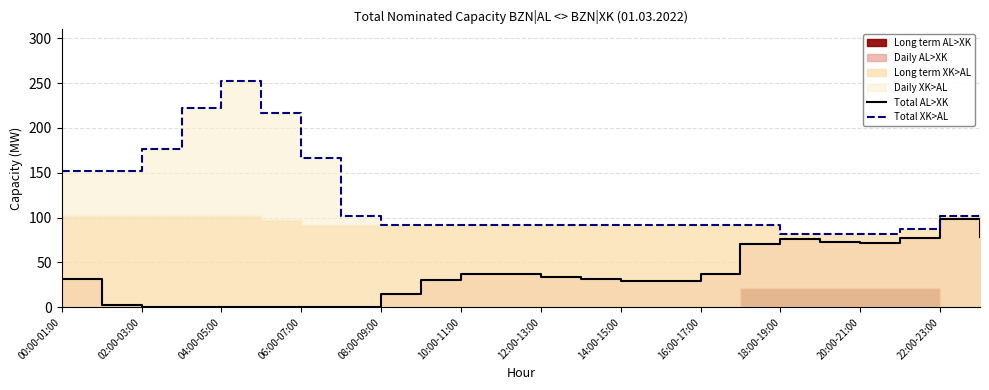

Is it true that Total XK>AL equals 64 at 15?

False